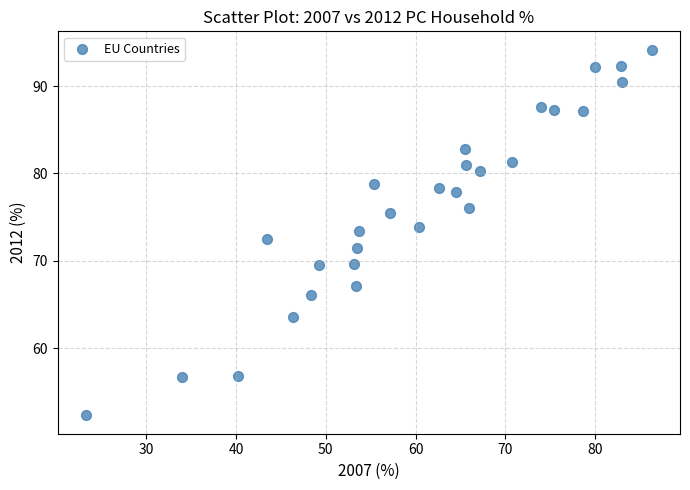

What is the range of Y values (max minus min)?

41.8